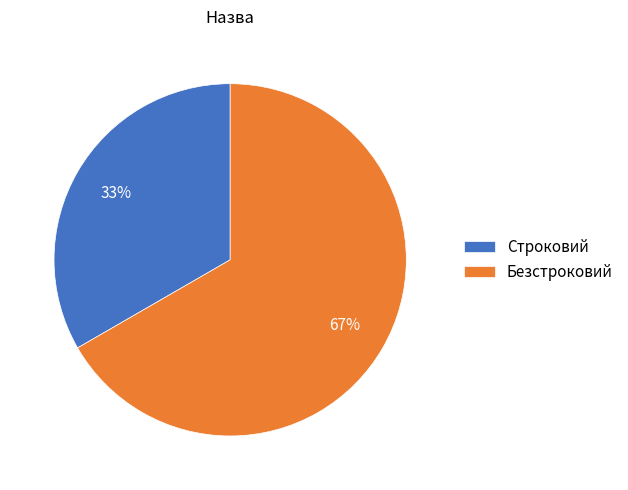

How many slices are in this pie chart?

2